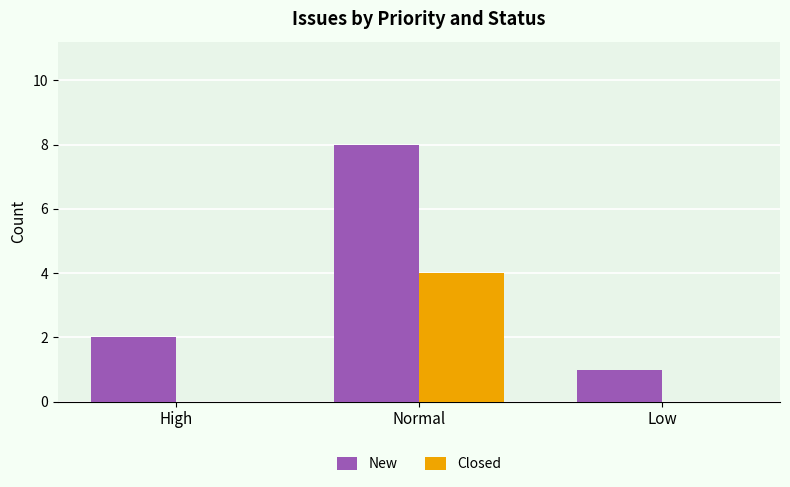

Are the bars horizontal?

No